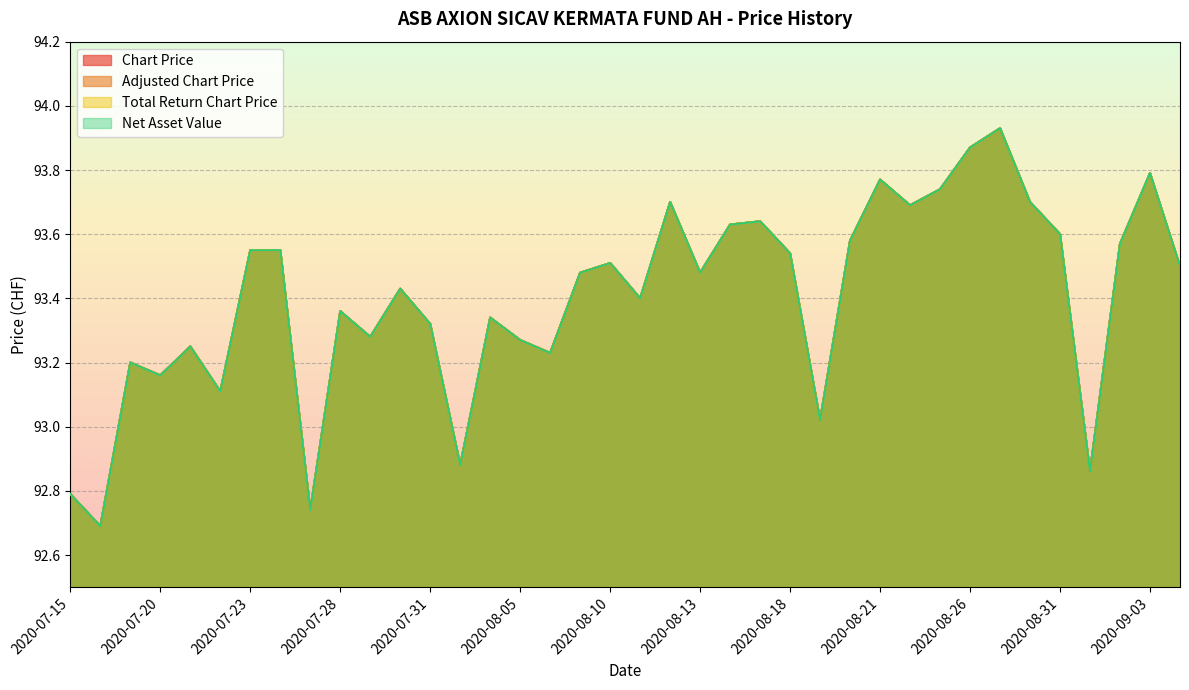

True or false: Net Asset Value and Total Return Chart Price intersect in this chart.

False